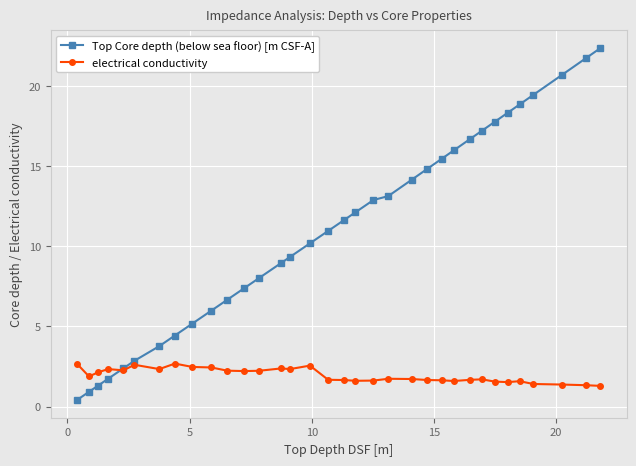

True or false: electrical conductivity has more than 2 interior local peaks.

True